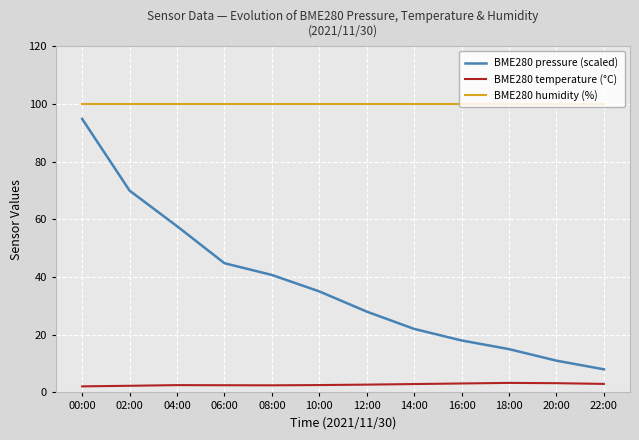

What is the approximate value of BME280 temperature (°C) at 06:00?

2.5